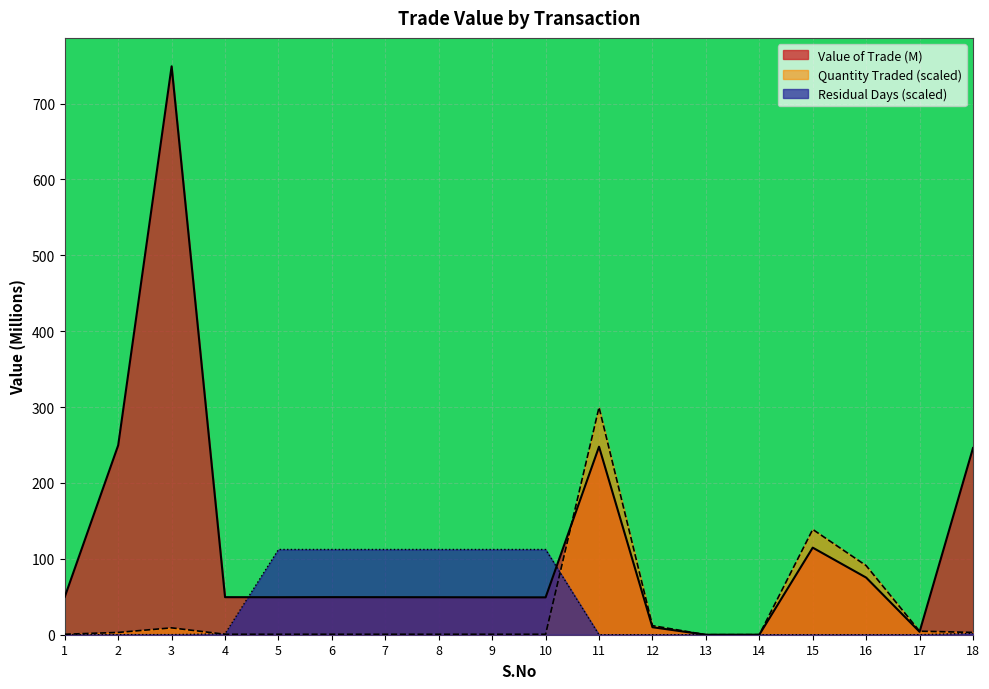

Which category has the lowest value in the Residual Days series?

11